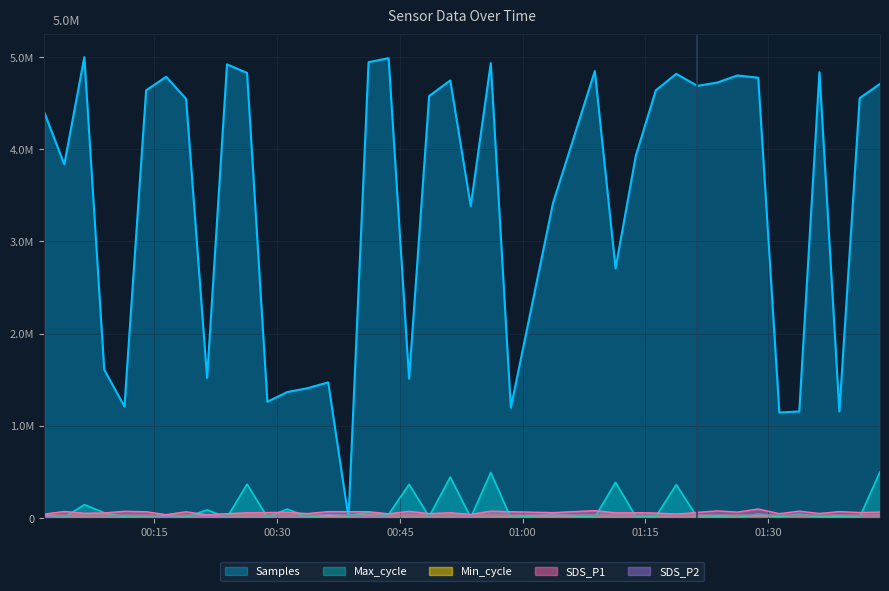

What is the approximate value of Samples at 2023/10/17 01:23:48?

4725246.6